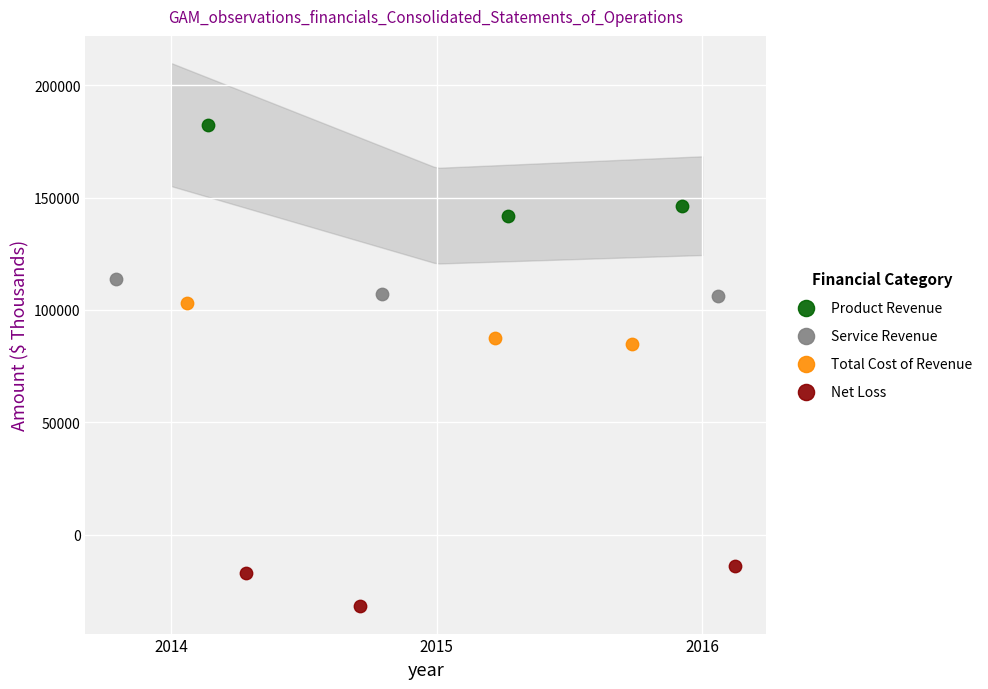

Which series has the widest spread of Y values?

Product Revenue